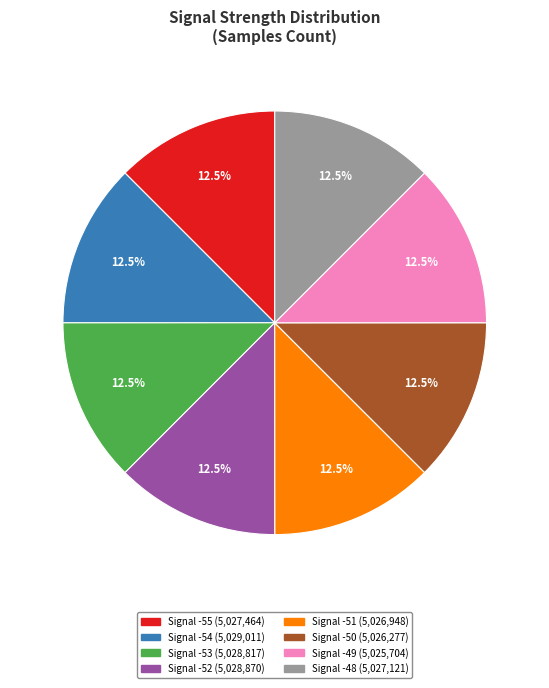

Is there any slice that represents more than half of the pie?

No